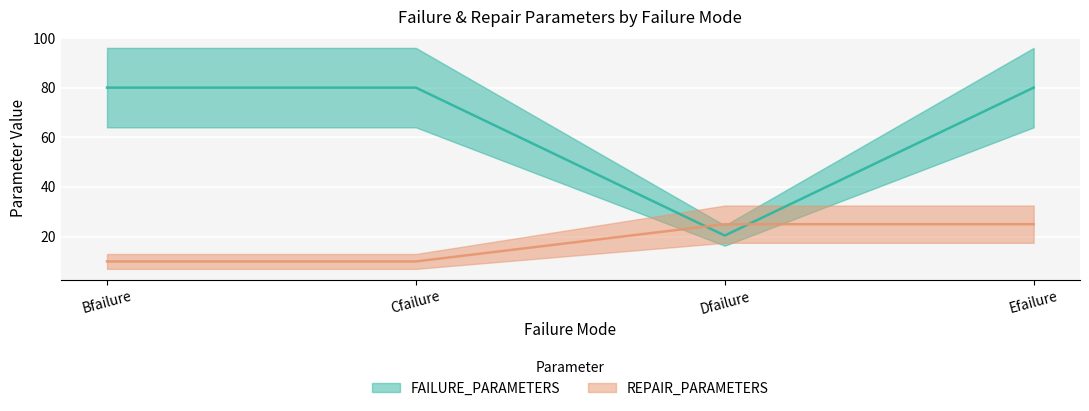

What are all the series names shown in the legend?

FAILURE_PARAMETERS, REPAIR_PARAMETERS